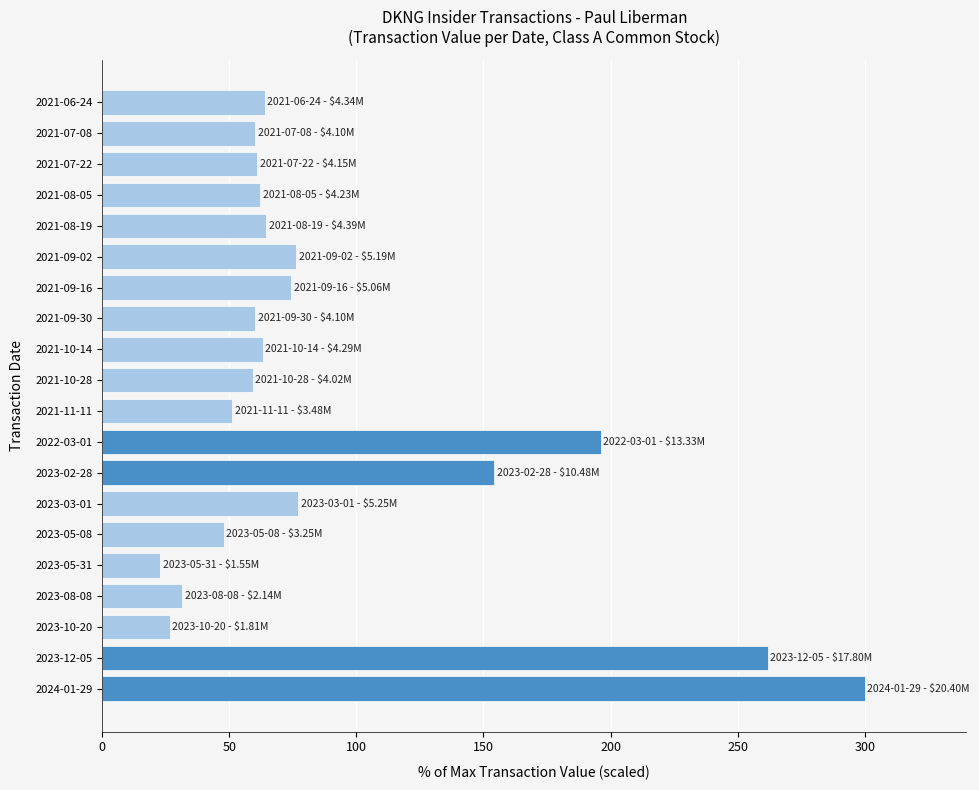

What is the difference between the maximum and minimum values?

277.3